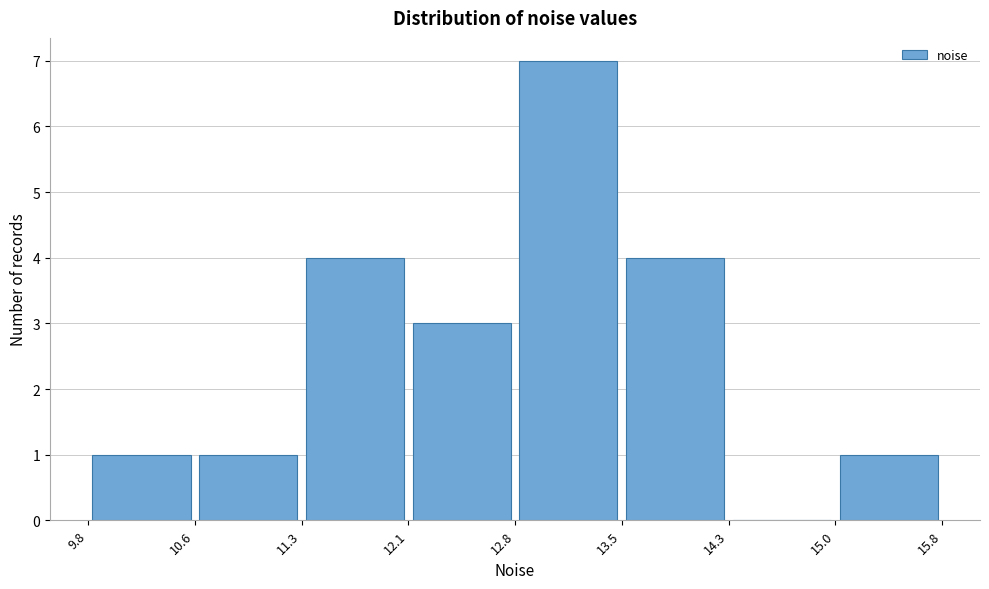

Reading left to right, transcribe this chart: for each bar, give the range it covers on the x-axis and its height. The values are not printed on the chart, so give them approximately, as read against the axis.

9.8 to 10.6: 1
10.6 to 11.3: 1
11.3 to 12.1: 4
12.1 to 12.8: 3
12.8 to 13.5: 7
13.5 to 14.3: 4
14.3 to 15.0: 0
15.0 to 15.8: 1